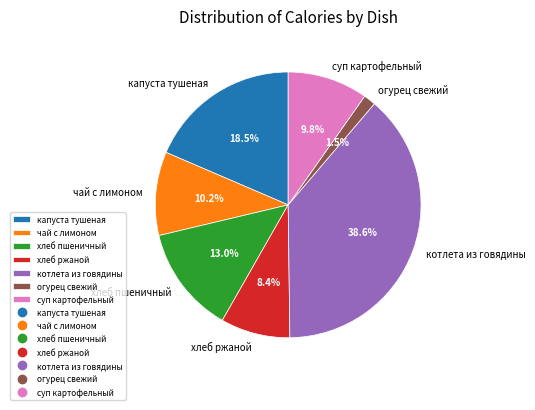

How many segments does this pie chart have?

7